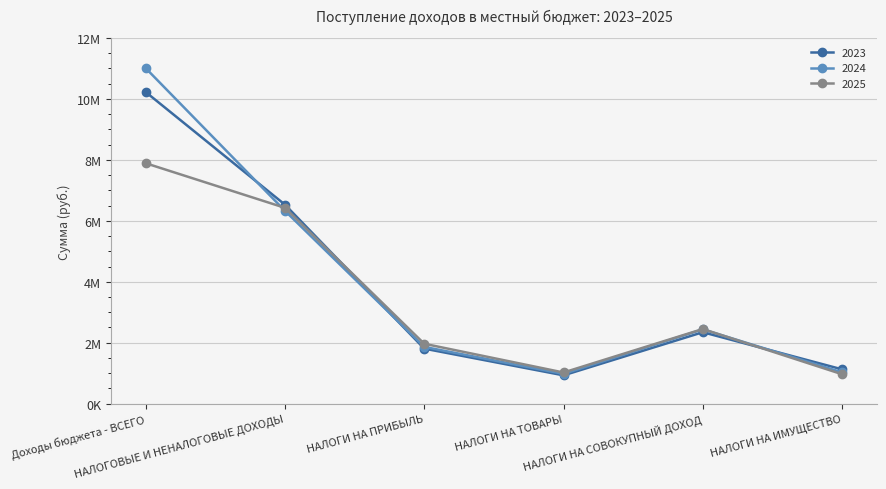

What is the difference between the second highest and second lowest values in the 2024 series?

5298000